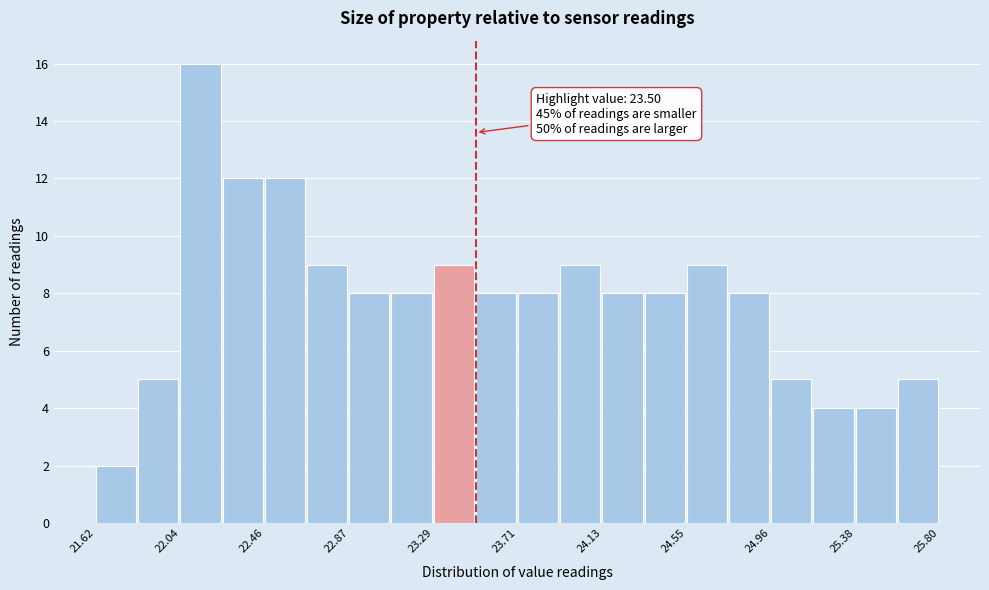

Over which range of the x-axis is the bar tallest?

22.05 to 22.25